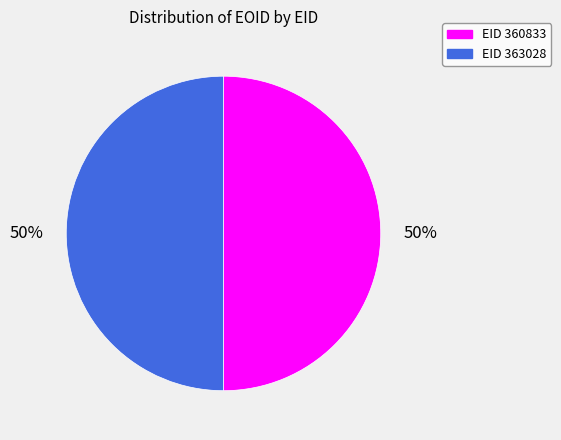

Count the number of slices in the pie.

2